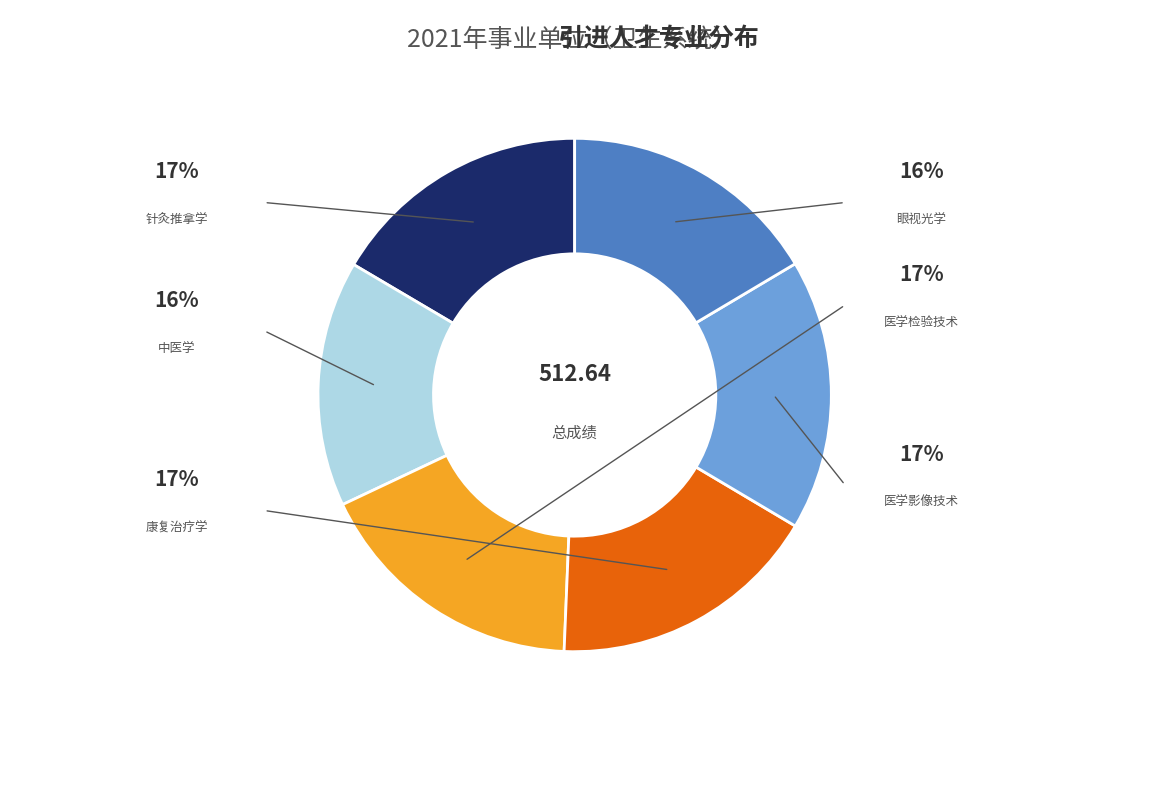

Rank the categories by value from highest to lowest.

医学检验技术, 康复治疗学, 医学影像技术, 针灸推拿学, 眼视光学, 中医学